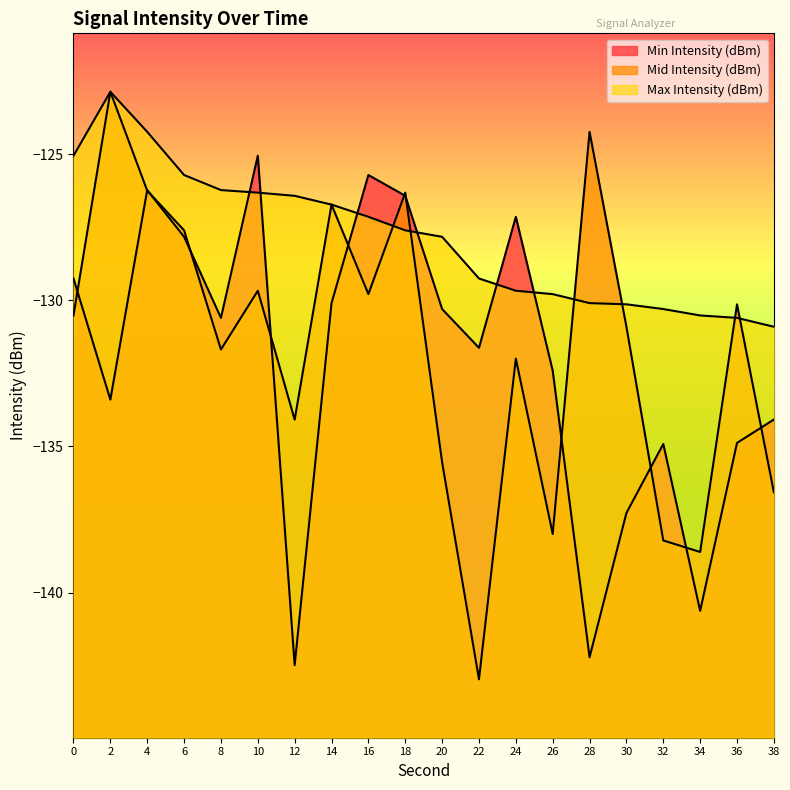

What is the difference between the highest and lowest values at 4?

2.0